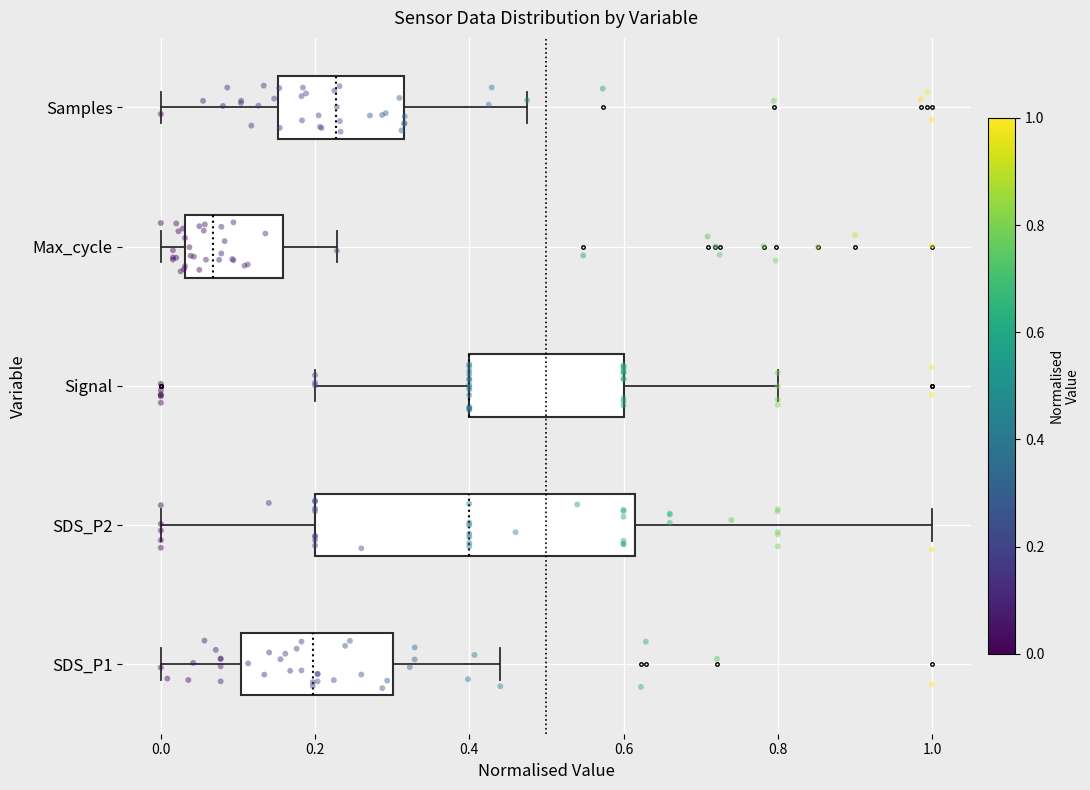

Reading bottom to top, transcribe this box plot: for each box, give where its median line is, the range the box spans, and where its two whiskers end, as read against the x-axis. The values are not printed on the chart, so give them approximately, as read against the axis.

SDS_P1: median 0.20, box 0.10 to 0.30, whiskers 0.00 to 0.44
SDS_P2: median 0.40, box 0.20 to 0.62, whiskers 0.00 to 1.00
Signal: median 0.40 (drawn on the box's left edge), box 0.40 to 0.60, whiskers 0.20 to 0.80
Max_cycle: median 0.06, box 0.04 to 0.16, whiskers 0.00 to 0.22
Samples: median 0.22, box 0.16 to 0.32, whiskers 0.00 to 0.48